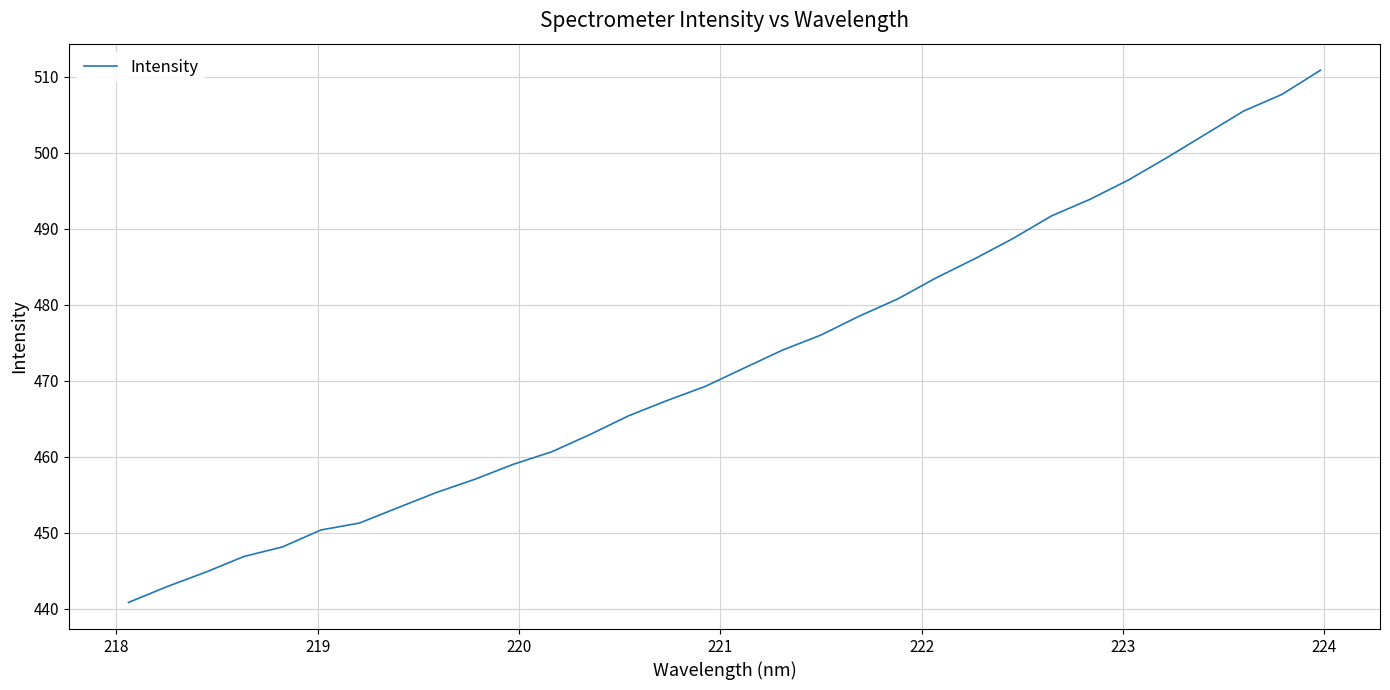

What is the greatest value displayed?

510.9